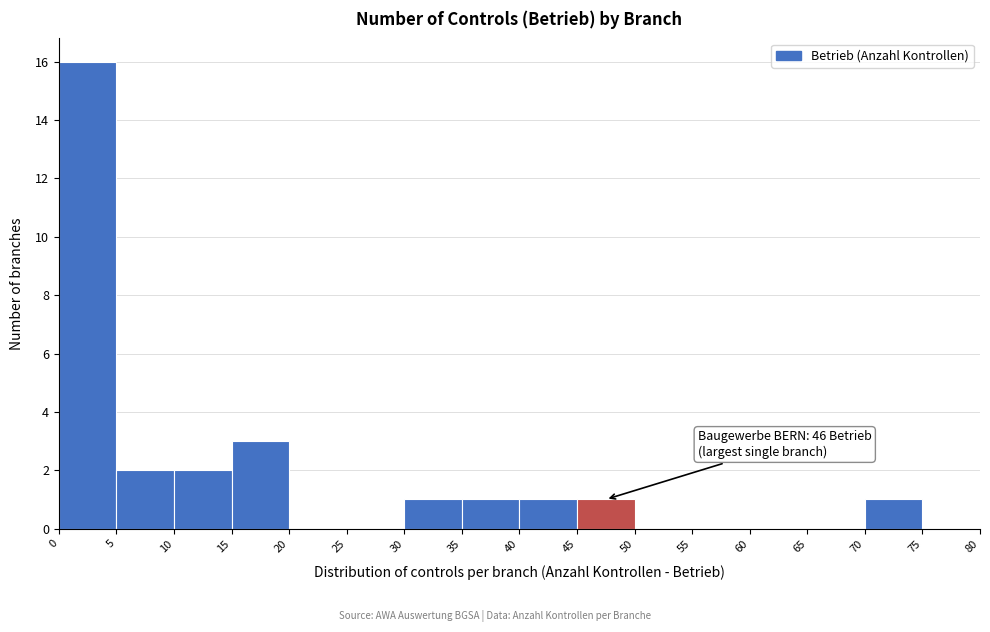

Which range on the x-axis has the tallest bar?

0 to 5